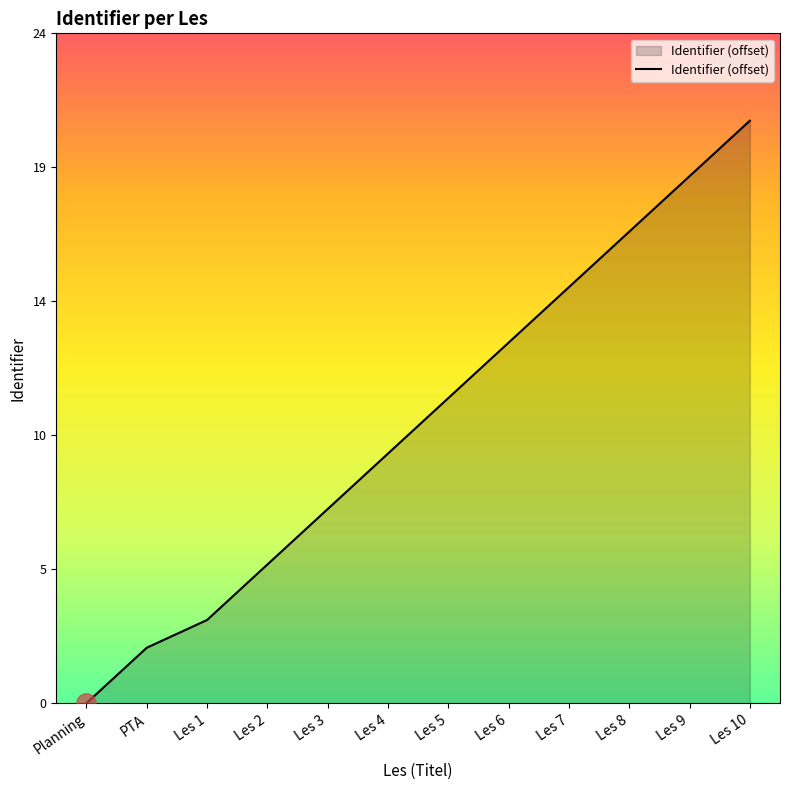

Does the chart have visible grid lines?

No